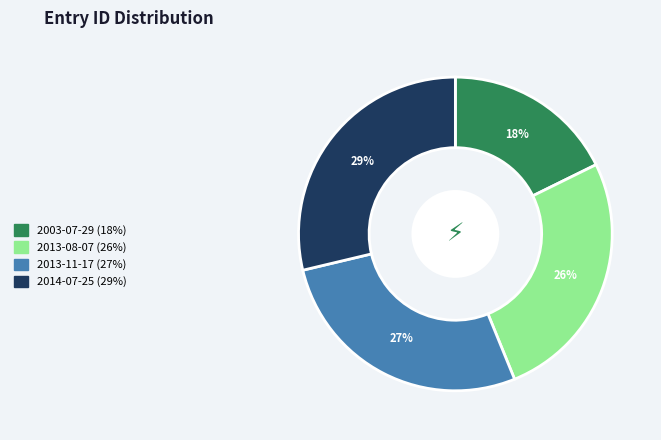

True or false: 2003-07-29 accounts for 12% of the total.

False